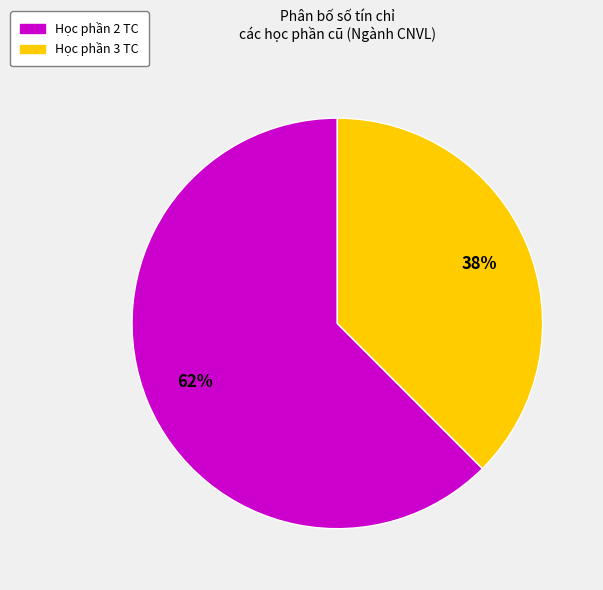

To the nearest percent, what is the average slice percentage?

50%